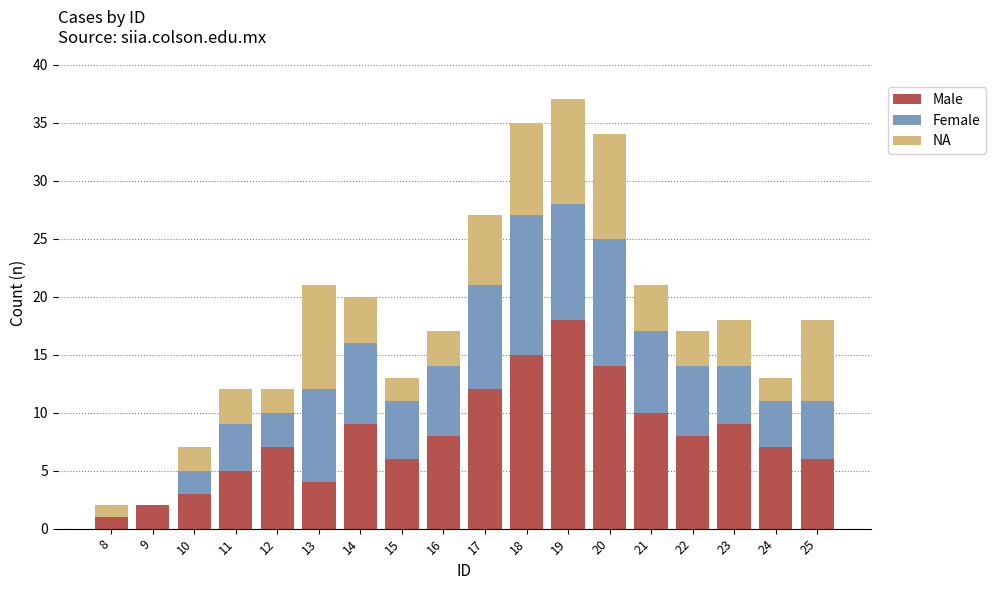

What is the sum of all Male values?

144